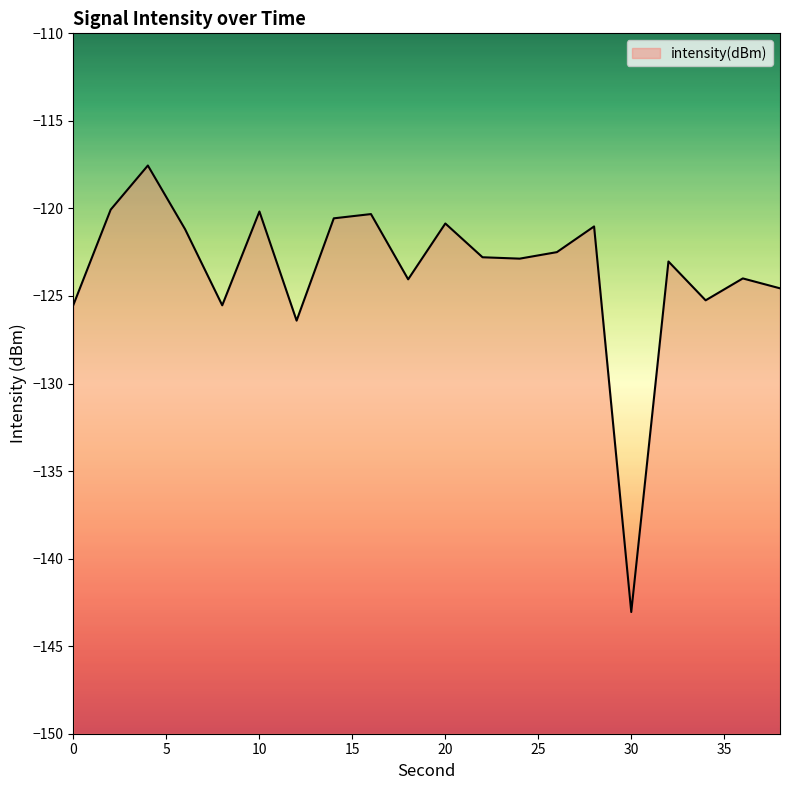

Reading left to right, list all the values displayed in this chart.

-125.5	-120.1	-117.5	-121.2	-125.5	-120.2	-126.4	-120.6	-120.3	-124.0	-120.9	-122.8	-122.9	-122.5	-121.0	-143.1	-123.0	-125.2	-124.0	-124.6